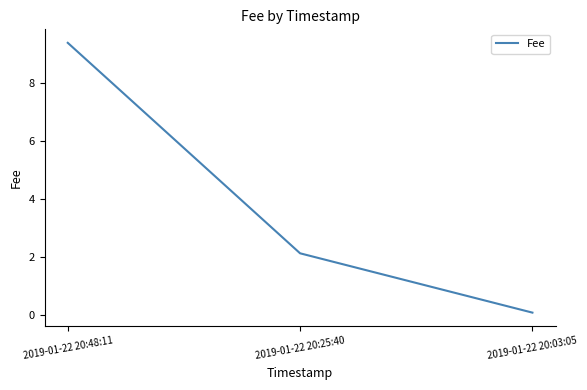

Which has a higher value, 2019-01-22 20:25:40 or 2019-01-22 20:48:11?

2019-01-22 20:48:11